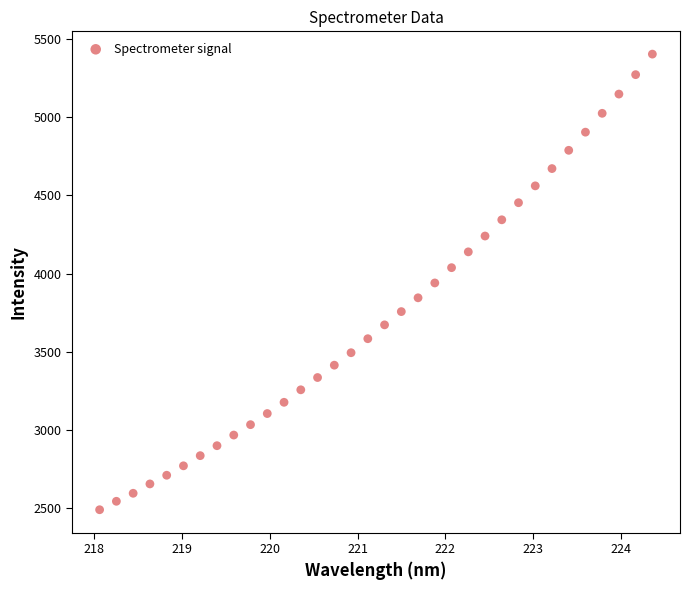

What is the range of X values (max minus min)?

6.3